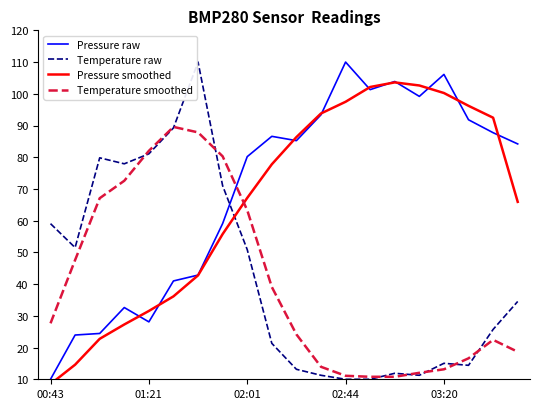

Rank the series at 11 from highest to lowest value.

Pressure smoothed, Pressure raw, Temperature smoothed, Temperature raw